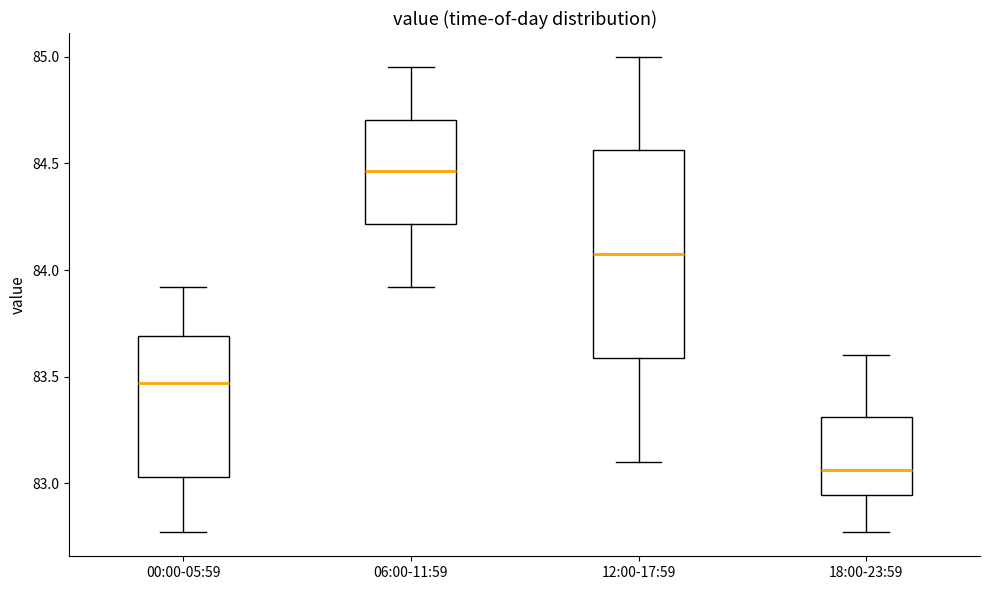

Reading left to right, transcribe this box plot: for each box, give where its median line is, the range the box spans, and where its two whiskers end, as read against the y-axis. The values are not printed on the chart, so give them approximately, as read against the axis.

00:00-05:59: median 83.45, box 83.05 to 83.70, whiskers 82.75 to 83.90
06:00-11:59: median 84.45, box 84.20 to 84.70, whiskers 83.90 to 84.95
12:00-17:59: median 84.10, box 83.60 to 84.55, whiskers 83.10 to 85.00
18:00-23:59: median 83.05, box 82.95 to 83.30, whiskers 82.75 to 83.60